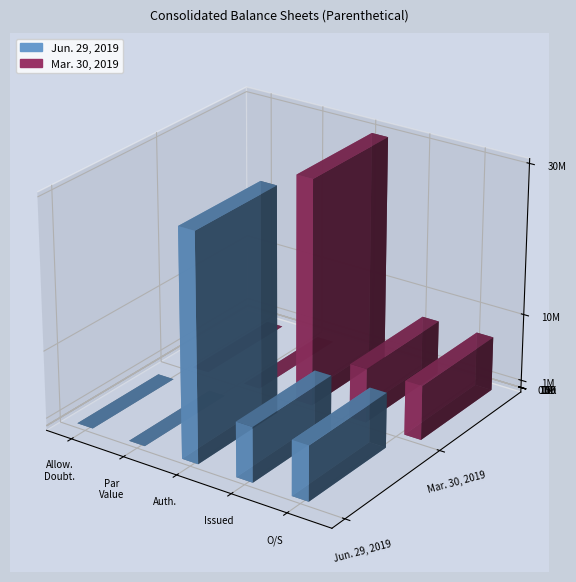

Reading right to left, extract all data points from this chart.

Jun. 29, 2019: 7303664.0	7303664.0	30000000.0	0.5	364.0
Mar. 30, 2019: 7210882.0	7210882.0	30000000.0	0.5	338.0